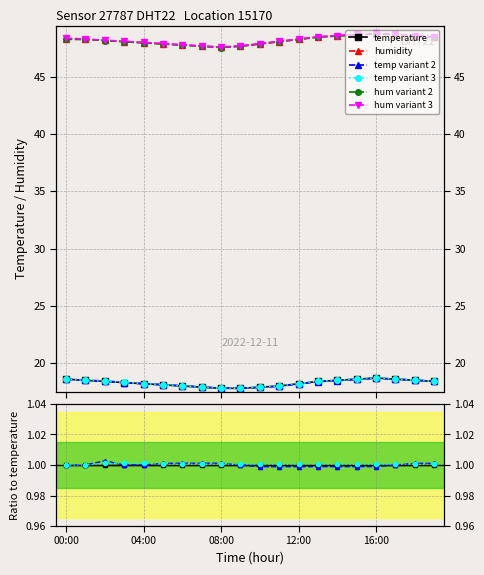

Which series has the largest total across all categories?

hum variant 3